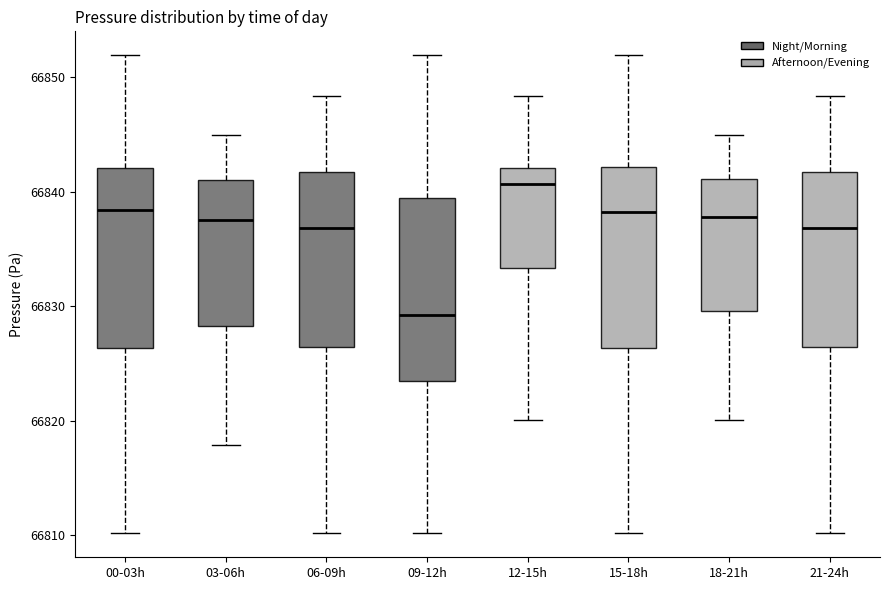

Reading left to right, read every box against the y-axis: the position of its median line, the range the box covers, and the ends of its whiskers. The values are not printed on the chart, so give them approximately, as read against the axis.

00-03h: median 66838, box 66826 to 66842, whiskers 66810 to 66852
03-06h: median 66838, box 66828 to 66841, whiskers 66818 to 66845
06-09h: median 66837, box 66826 to 66842, whiskers 66810 to 66848
09-12h: median 66829, box 66823 to 66839, whiskers 66810 to 66852
12-15h: median 66841, box 66833 to 66842, whiskers 66820 to 66848
15-18h: median 66838, box 66826 to 66842, whiskers 66810 to 66852
18-21h: median 66838, box 66830 to 66841, whiskers 66820 to 66845
21-24h: median 66837, box 66826 to 66842, whiskers 66810 to 66848